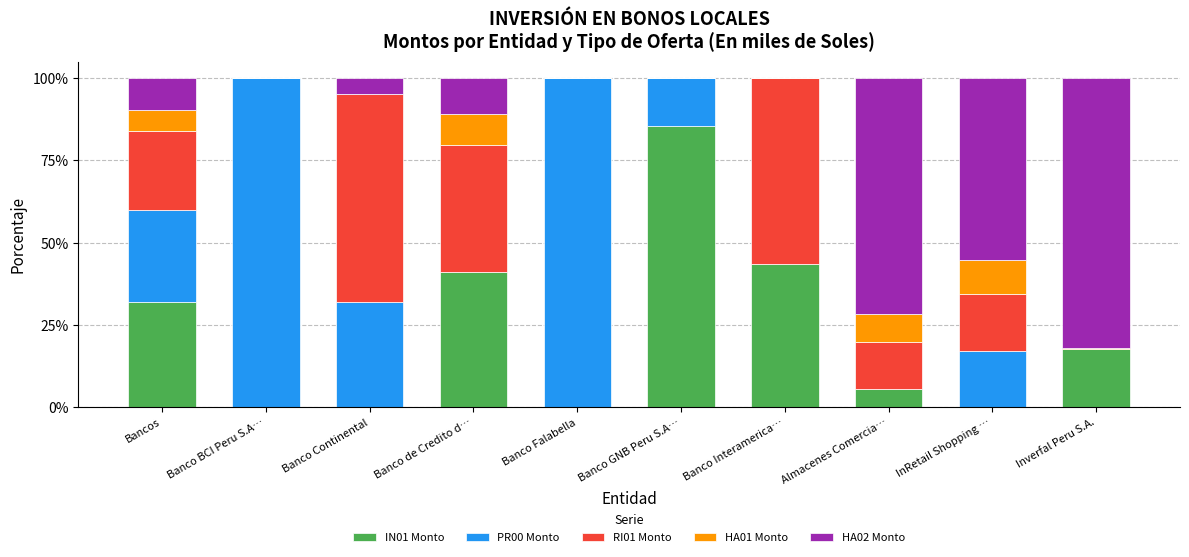

At which label does IN01 Monto reach its peak?

Banco GNB Peru S.A…